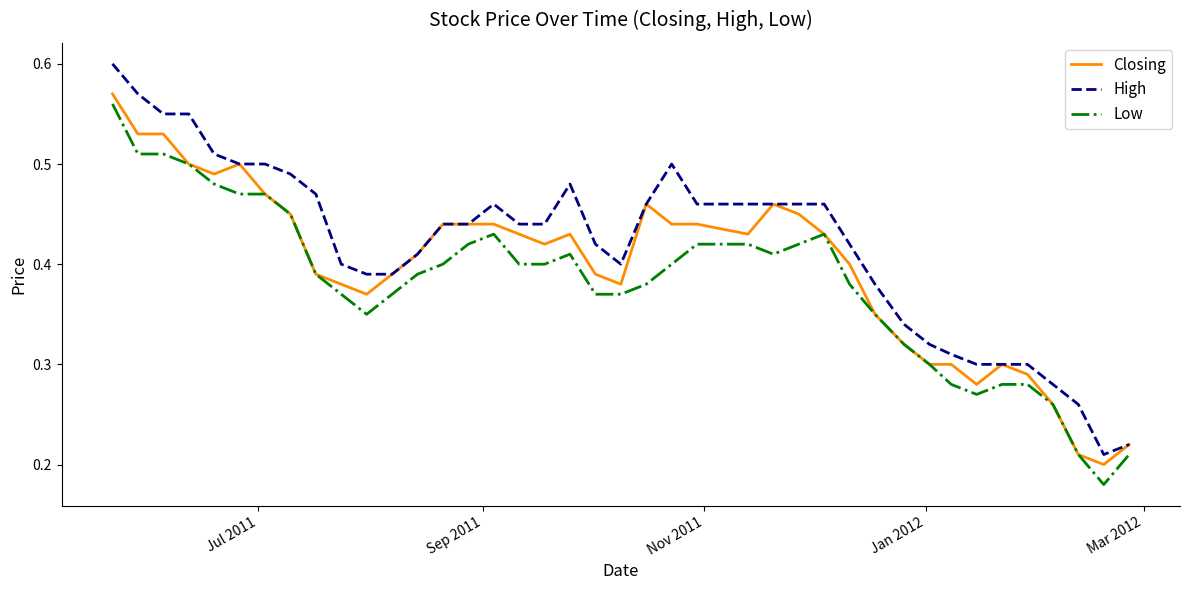

Which series has the largest total across all categories?

High